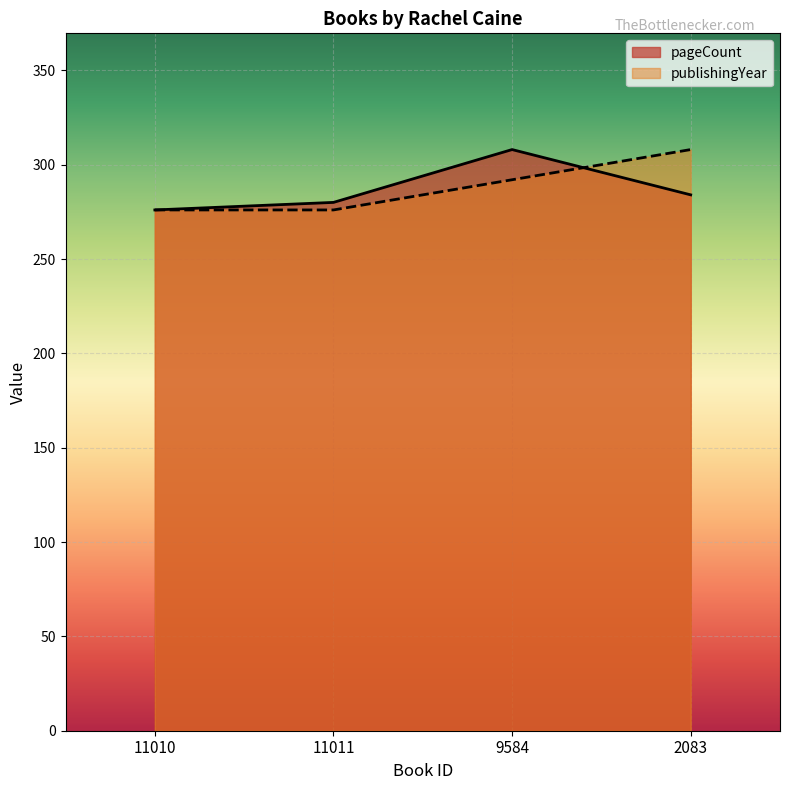

Does the chart display data point markers on the line(s)?

No